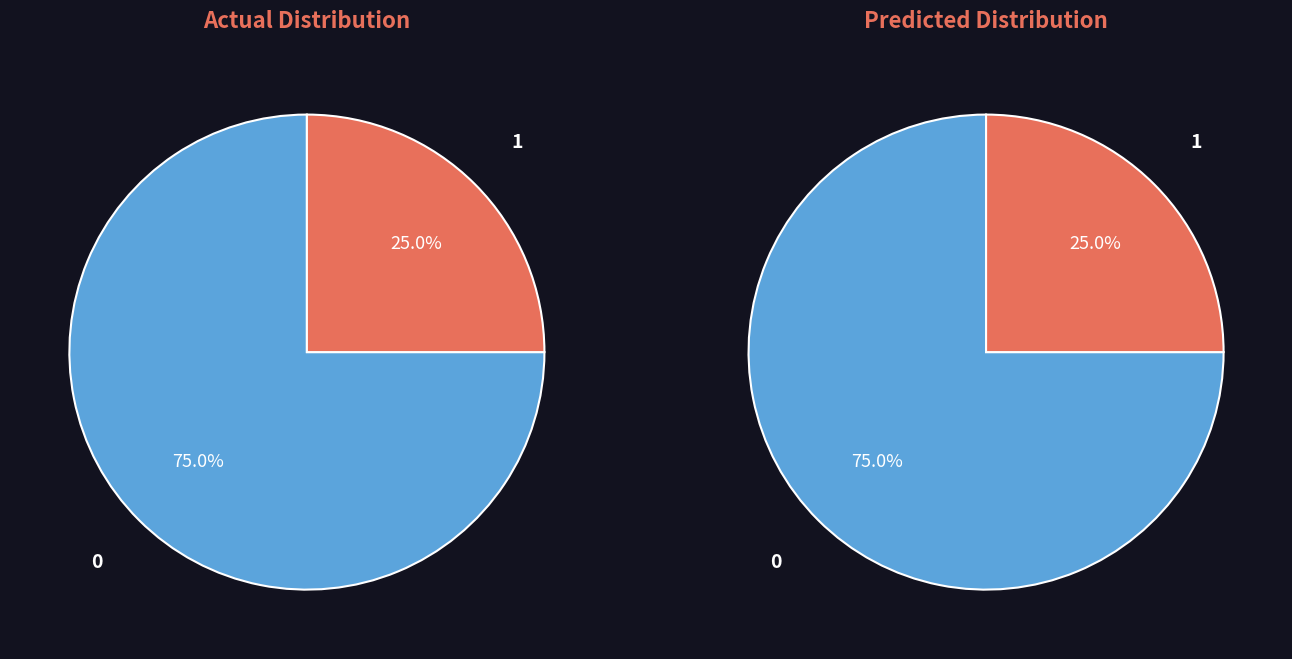

The minute_1 slice represents 16% of the pie. True or false?

False